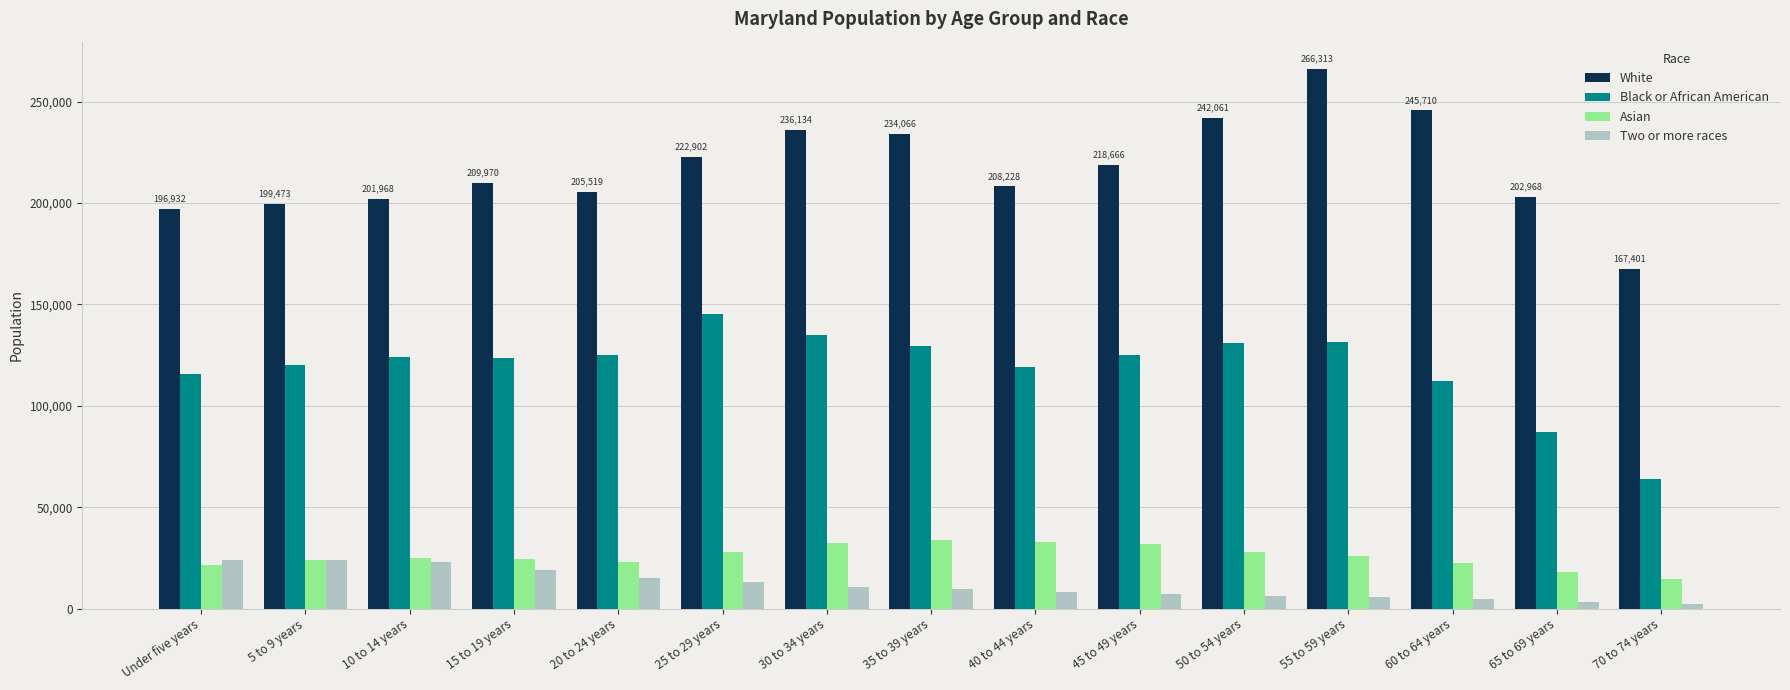

What are all the series names shown in the legend?

White, Black or African American, Asian, Two or more races